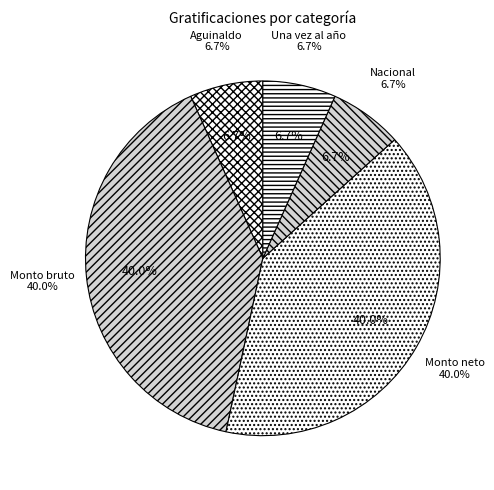

Which slice is the smallest?

Aguinaldo